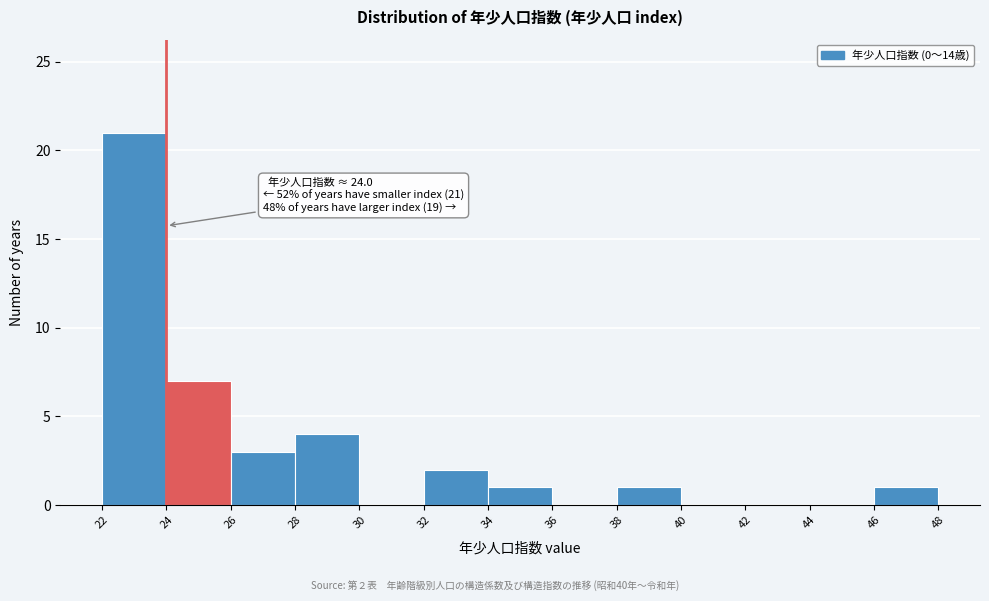

Which range on the x-axis has the tallest bar?

22 to 24